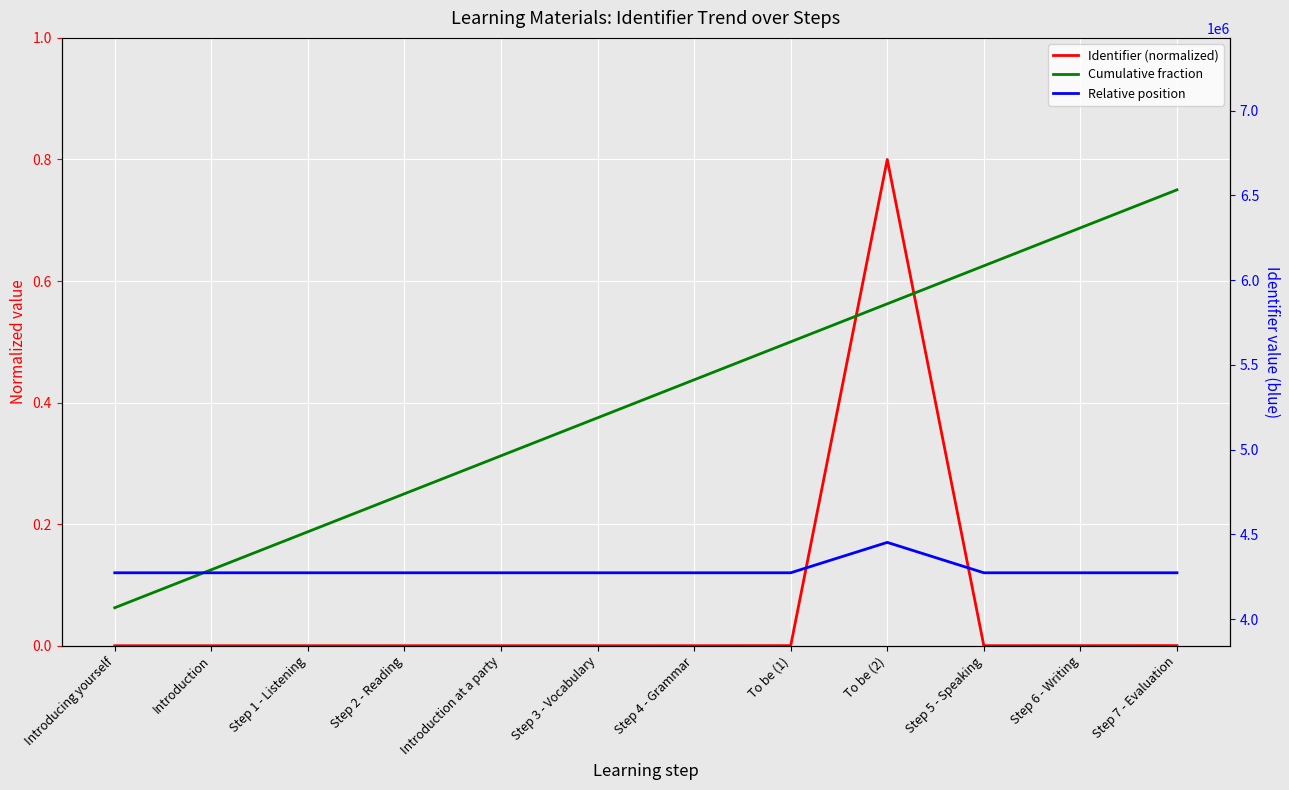

At which category does Identifier (normalized) reach its first local valley?

Step 5 - Speaking